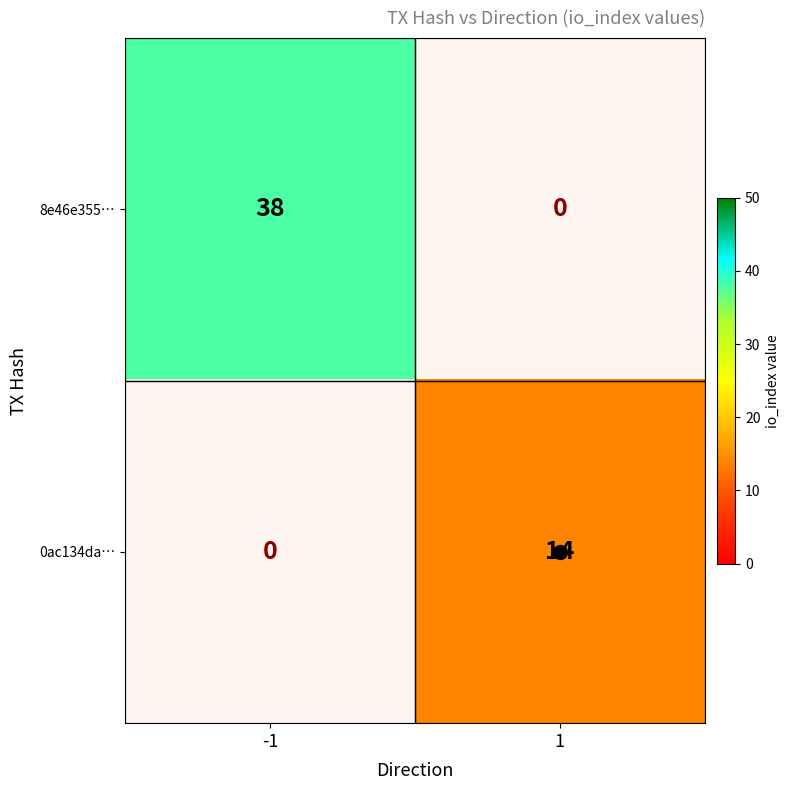

Which series has the widest spread of values?

8e46e355…